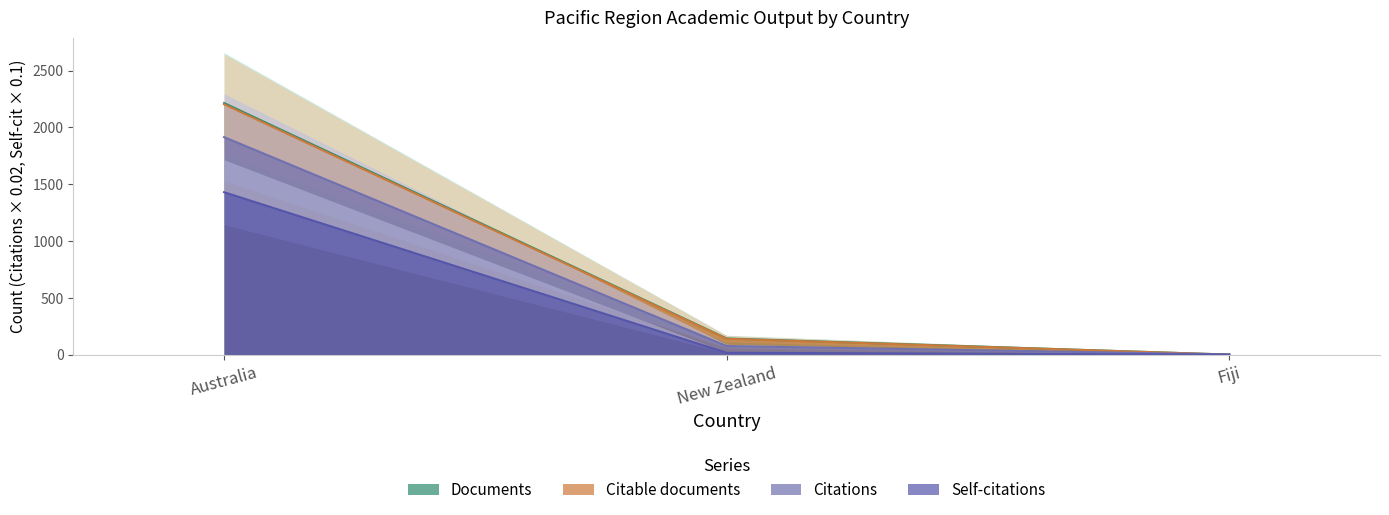

Is the value of Documents at Australia greater than the value of Self-citations at Australia?

Yes